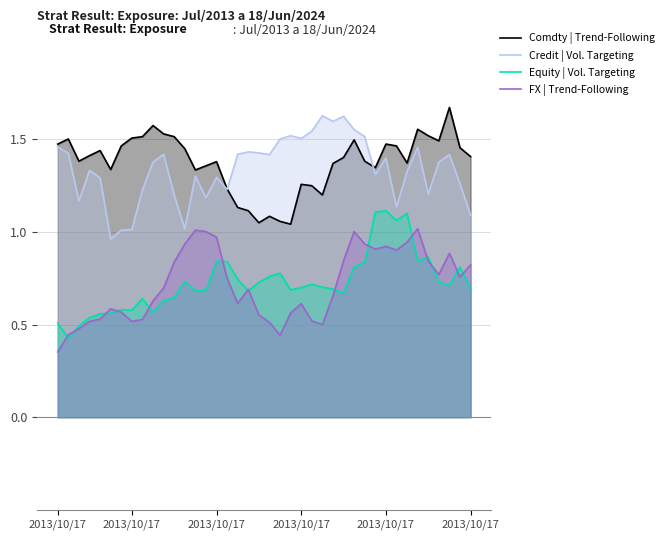

List the labels in order of Credit | Vol. Targeting value, largest first.

25, 27, 26, 28, 24, 22, 29, 23, 21, 2013/10/17, 34, 18, 19, 2013/10/17, 10, 17, 20, 37, 31, 9, 36, 2013/10/17, 33, 30, 13, 15, 2013/10/17, 38, 16, 8, 35, 11, 14, 2013/10/17, 32, 39, 12, 7, 6, 2013/10/17